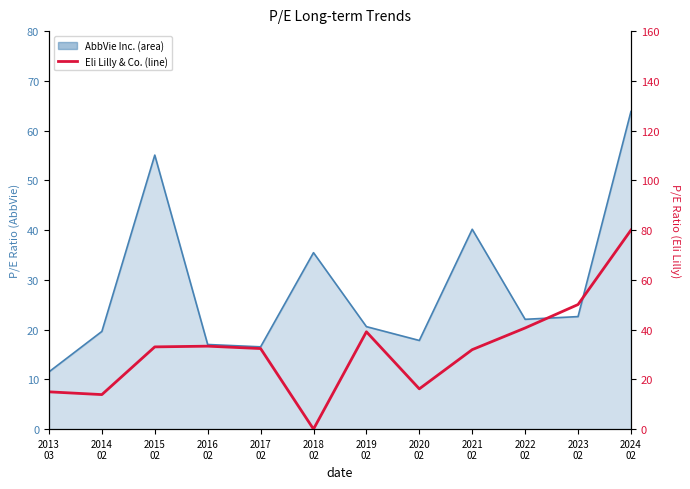

The chart shows a value of 65.7 at 2022
02. True or false?

False